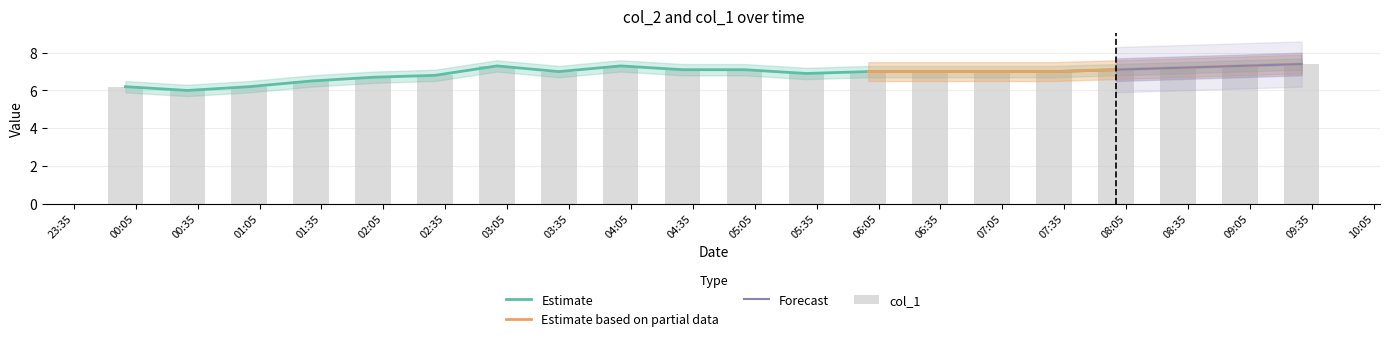

Are the bars horizontal?

No